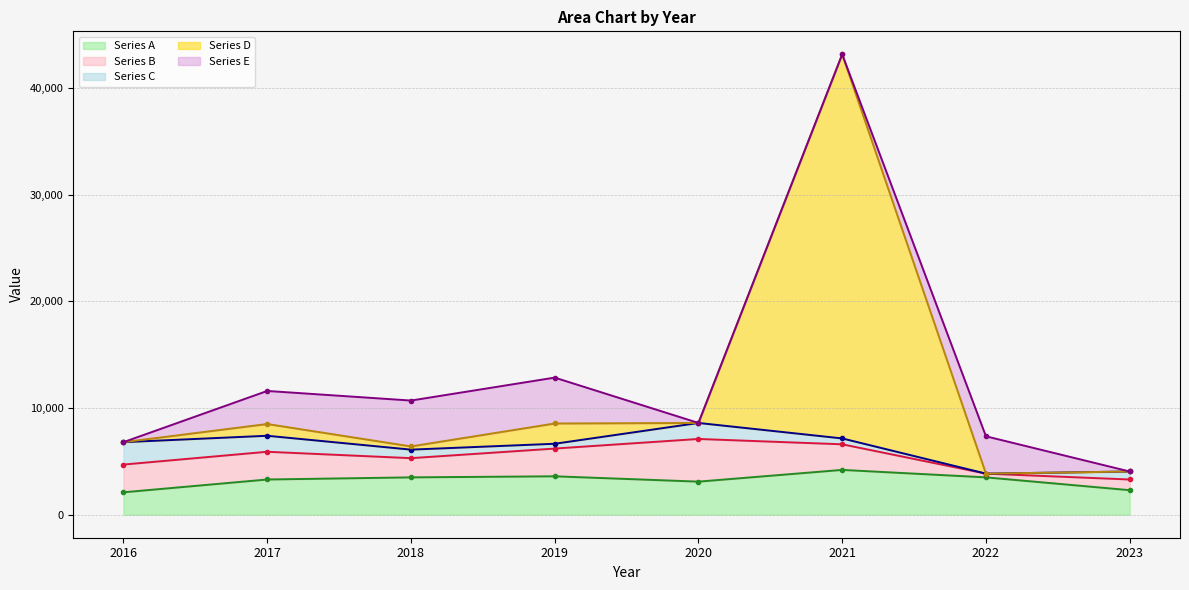

What is the spread (max minus min) of values at 2022?

3500